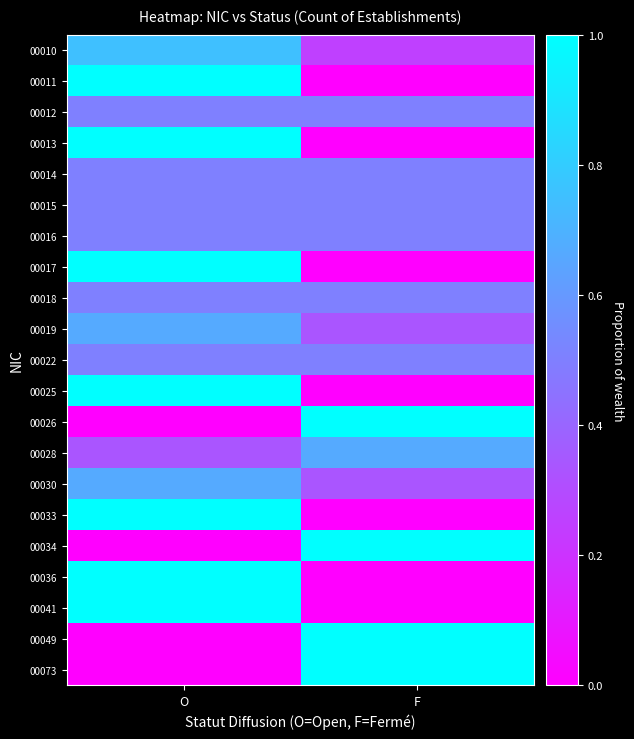

At O, list the series in order from largest to smallest.

00011, 00013, 00017, 00025, 00033, 00036, 00041, 00010, 00019, 00030, 00012, 00014, 00015, 00016, 00018, 00022, 00028, 00026, 00034, 00049, 00073